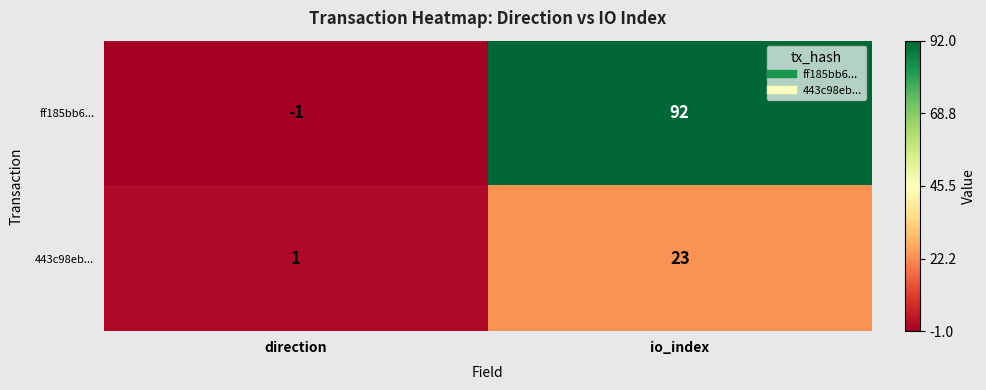

At which category is the sum across all series the highest?

io_index